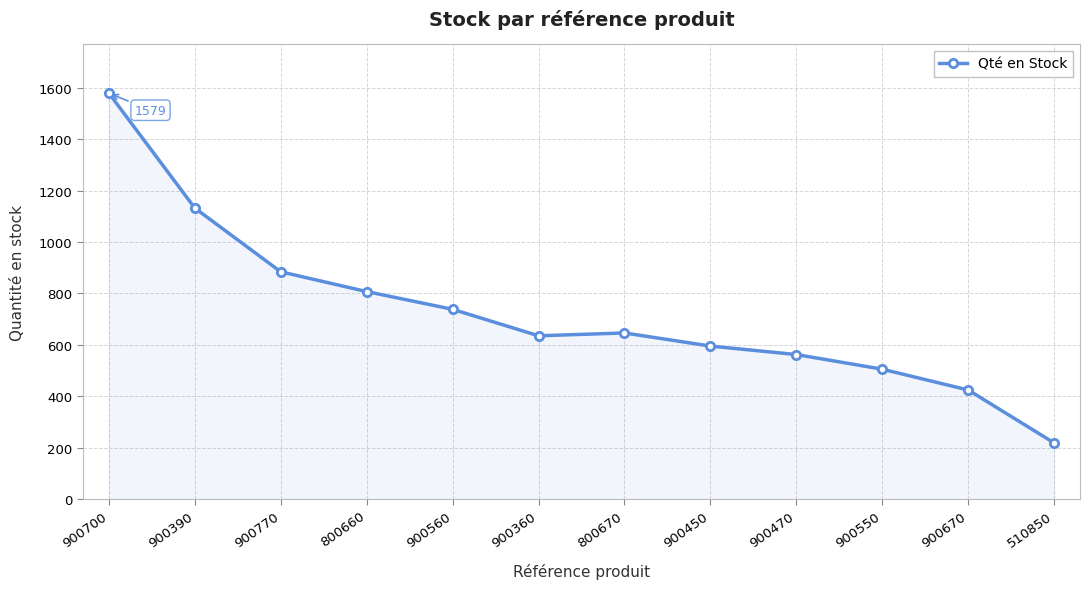

What is the difference between the values at 800660 and 900560?

69